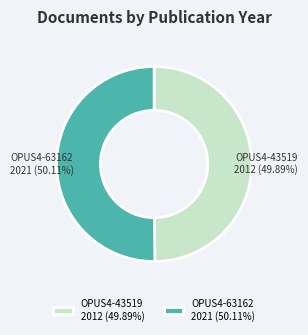

Is there any slice that represents more than half of the pie?

Yes